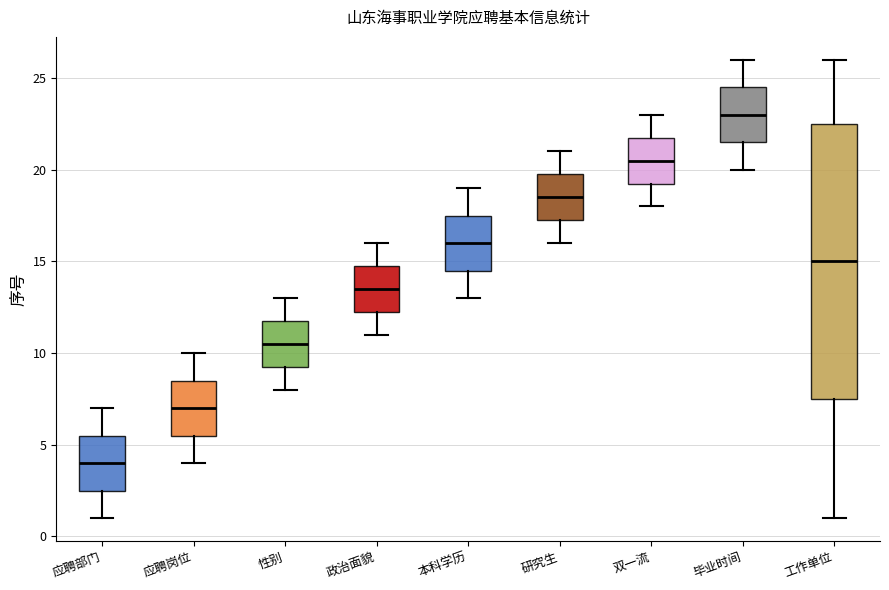

Reading left to right, read every box against the y-axis: the position of its median line, the range the box covers, and the ends of its whiskers. The values are not printed on the chart, so give them approximately, as read against the axis.

应聘部门: median 4.0, box 2.5 to 5.5, whiskers 1.0 to 7.0
应聘岗位: median 7.0, box 5.5 to 8.5, whiskers 4.0 to 10.0
性别: median 10.5, box 9.5 to 12.0, whiskers 8.0 to 13.0
政治面貌: median 13.5, box 12.5 to 15.0, whiskers 11.0 to 16.0
本科学历: median 16.0, box 14.5 to 17.5, whiskers 13.0 to 19.0
研究生: median 18.5, box 17.5 to 20.0, whiskers 16.0 to 21.0
双一流: median 20.5, box 19.5 to 22.0, whiskers 18.0 to 23.0
毕业时间: median 23.0, box 21.5 to 24.5, whiskers 20.0 to 26.0
工作单位: median 15.0, box 7.5 to 22.5, whiskers 1.0 to 26.0